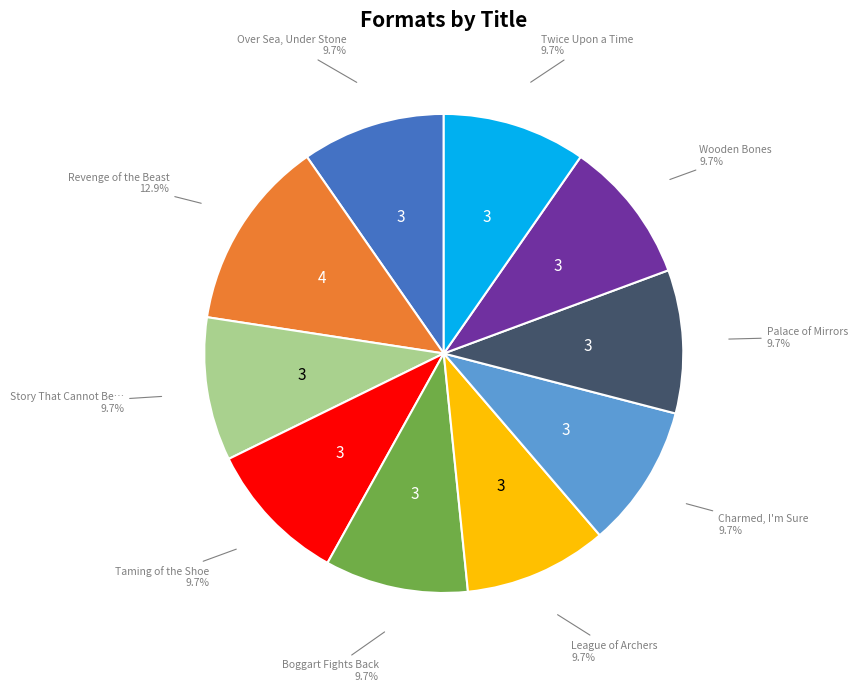

Does any single category account for the majority?

No